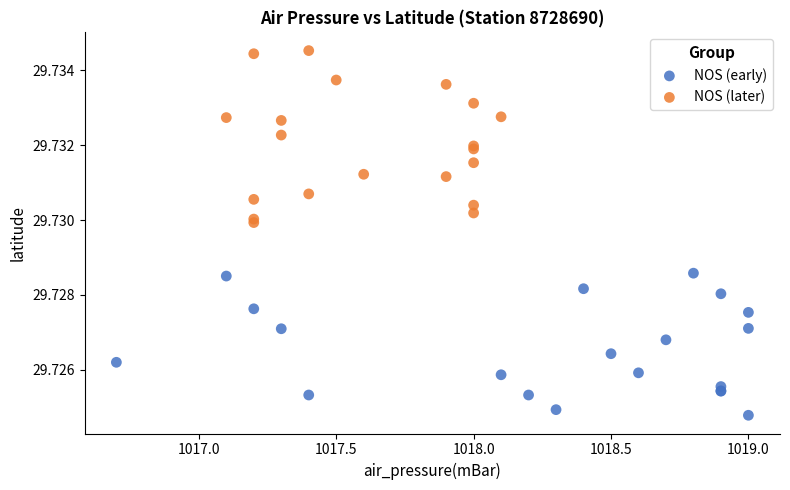

What are all the series names shown in the legend?

NOS (early), NOS (later)